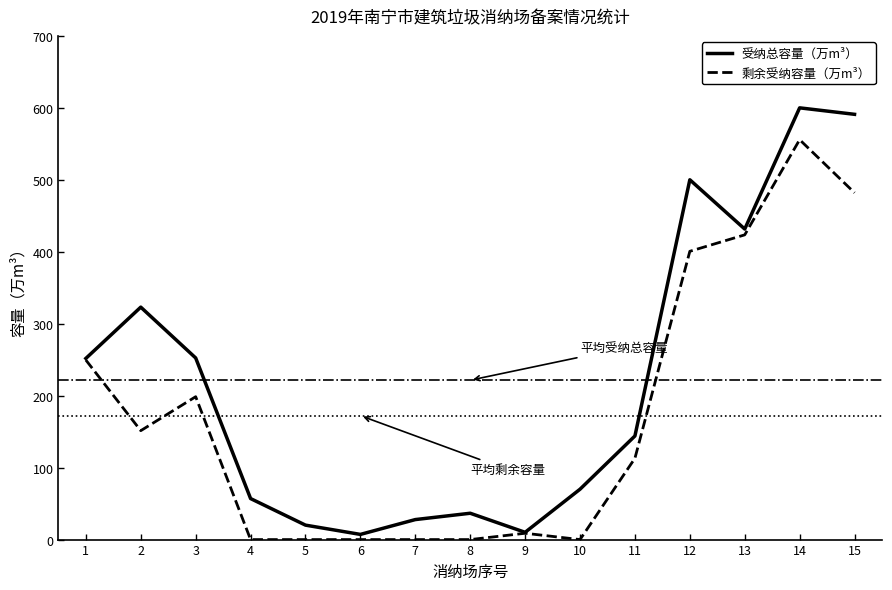

Which series changed the most between 6 and 12?

受纳总容量（万m³）